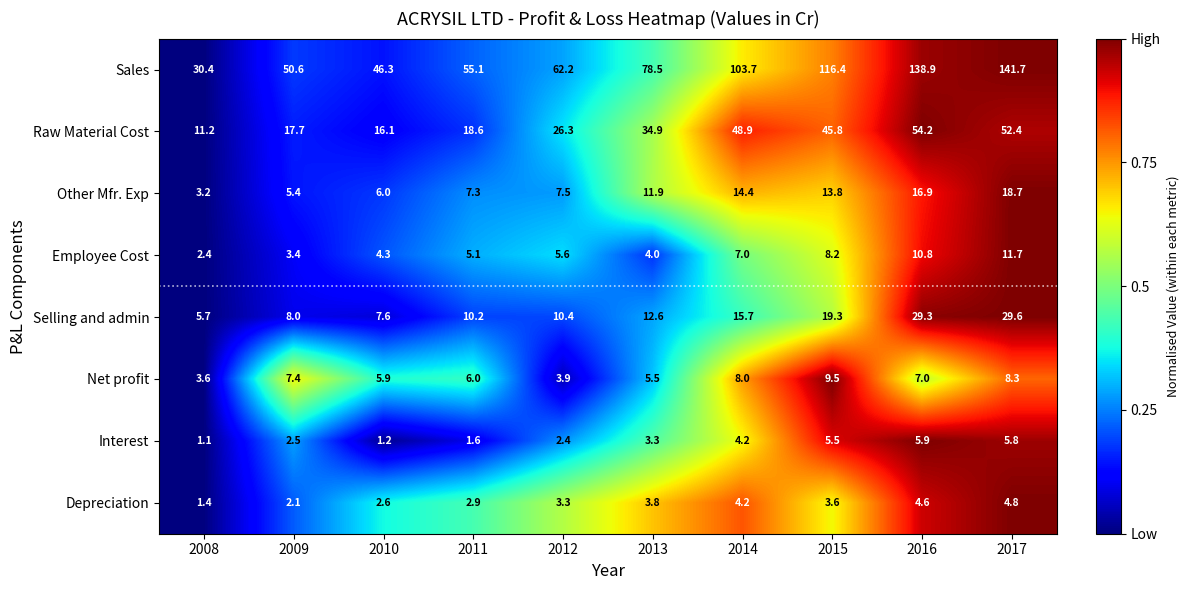

How many data points in Employee Cost are above 5?

6